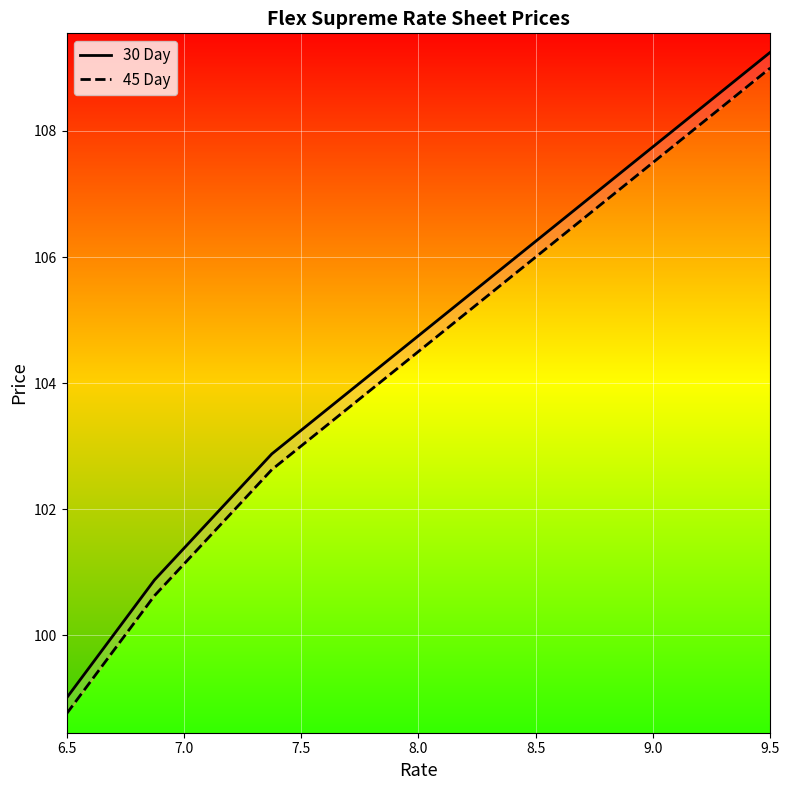

The 45 Day series shows 169.7 at 9.0. True or false?

False